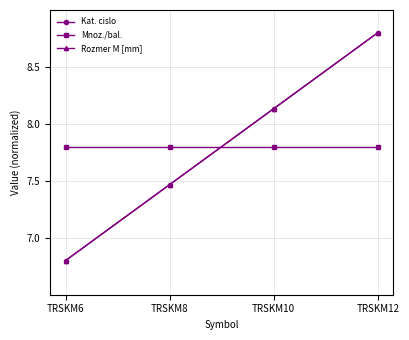

Is this an area chart (filled region under the line)?

No